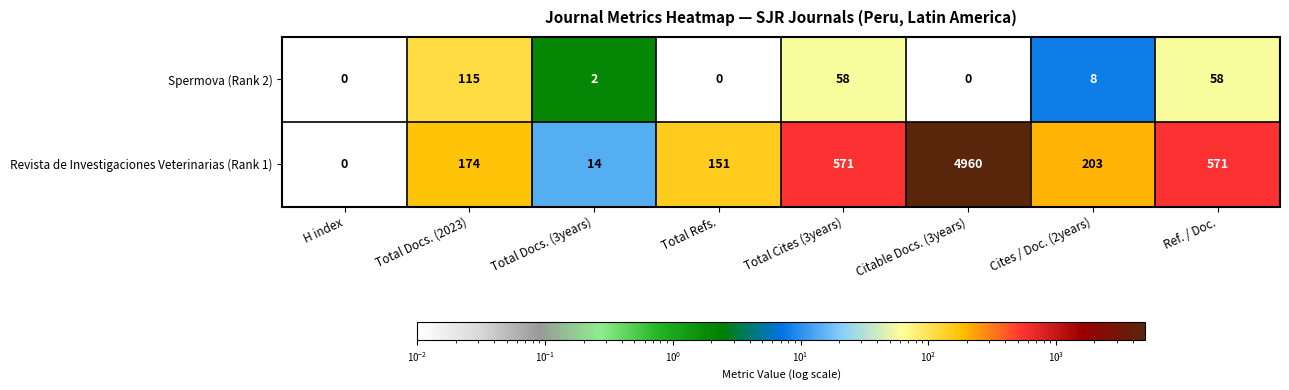

Reading left to right, what are all the values shown in this chart?

Spermova (Rank 2): 0	115	2	0	58	0	8	58
Revista de Investigaciones Veterinarias (Rank 1): 0	174	14	151	571	4960	203	571